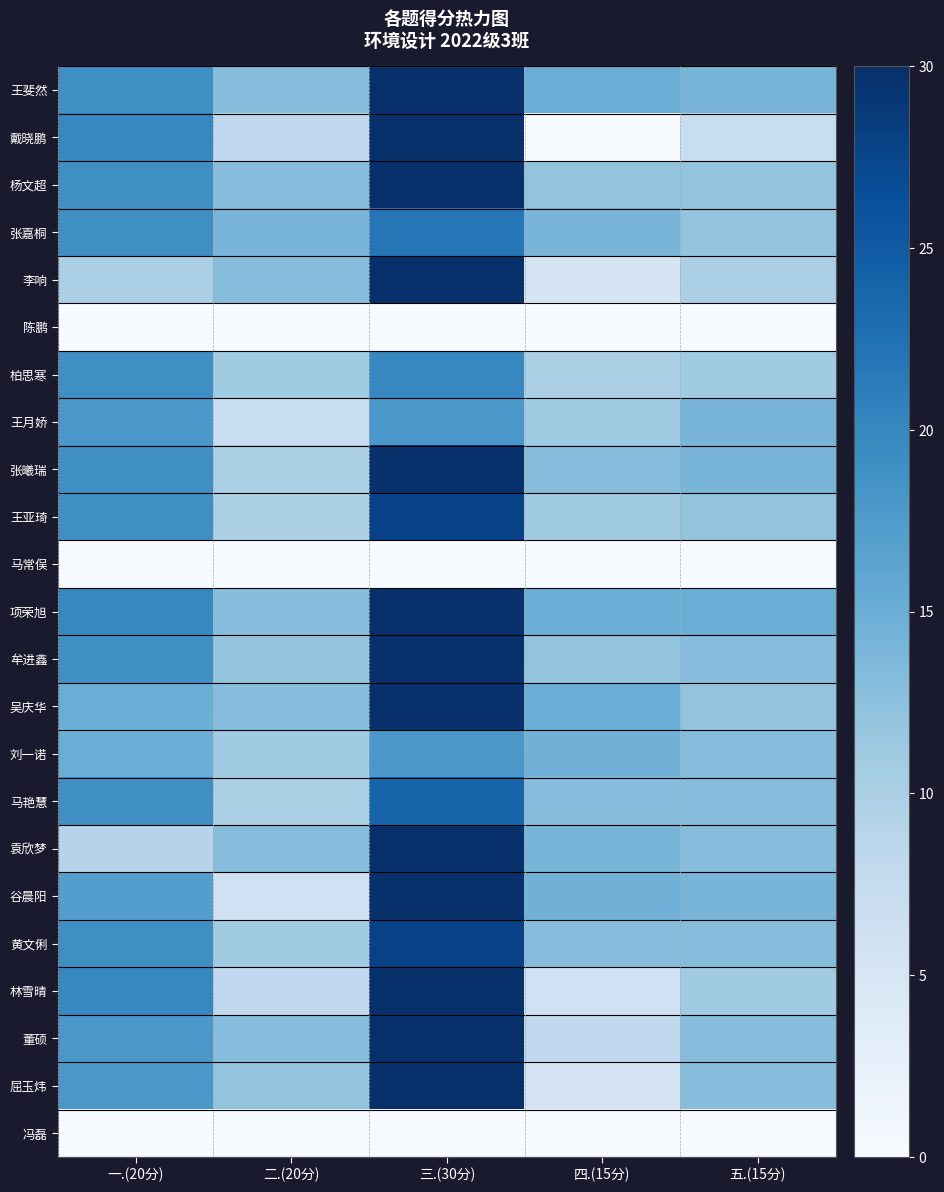

At how many categories does at least one series exceed 28?

1